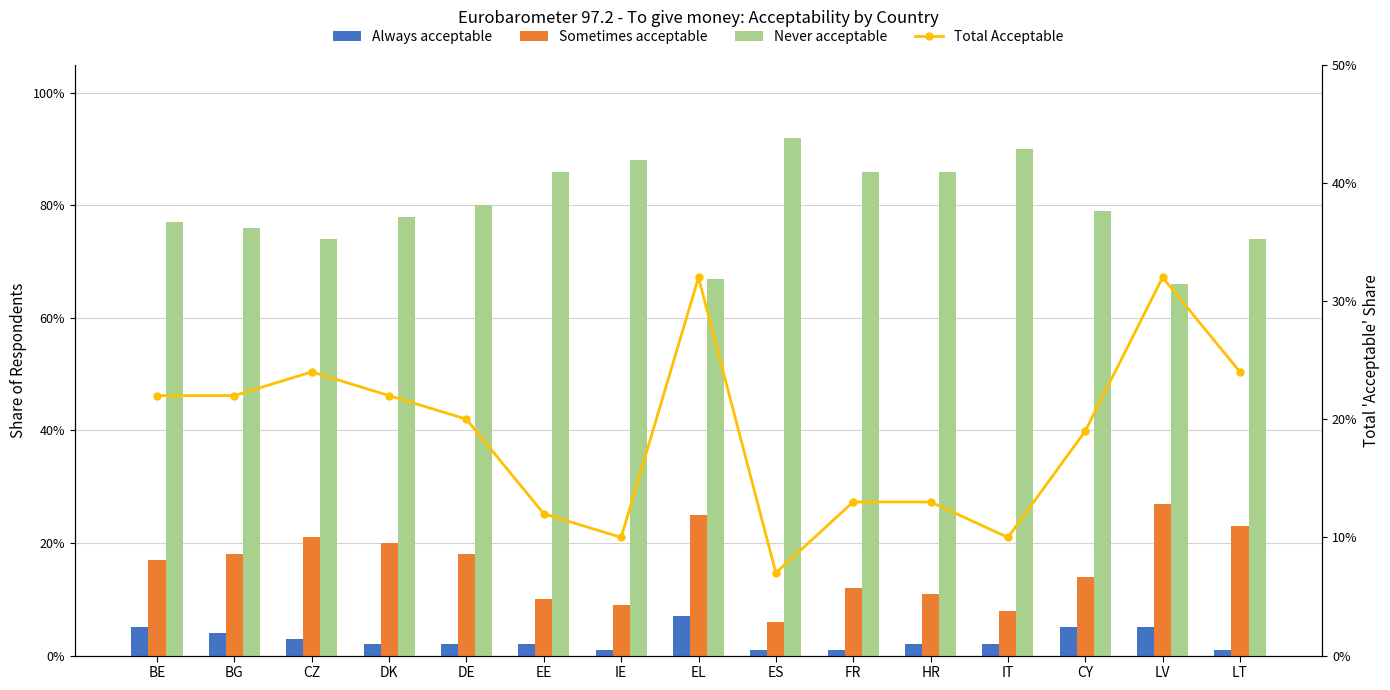

Which series has the largest total across all categories?

Never acceptable